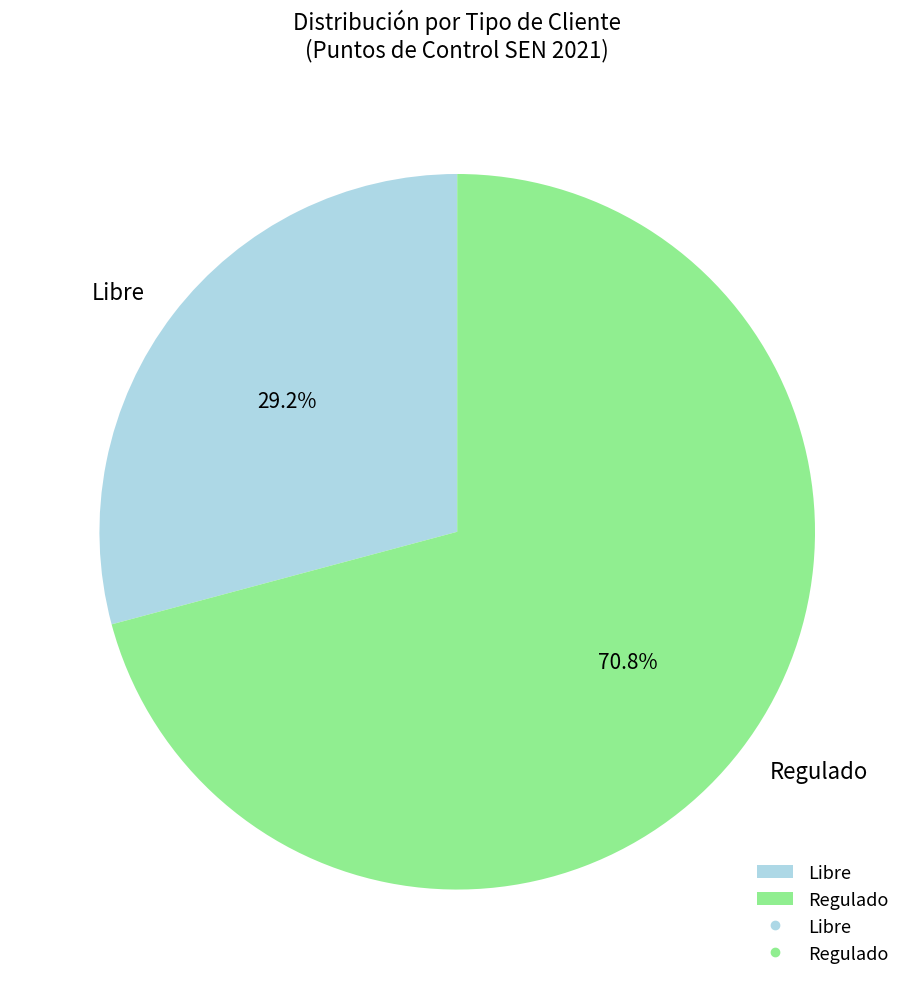

Rank the categories by value from lowest to highest.

Libre, Regulado